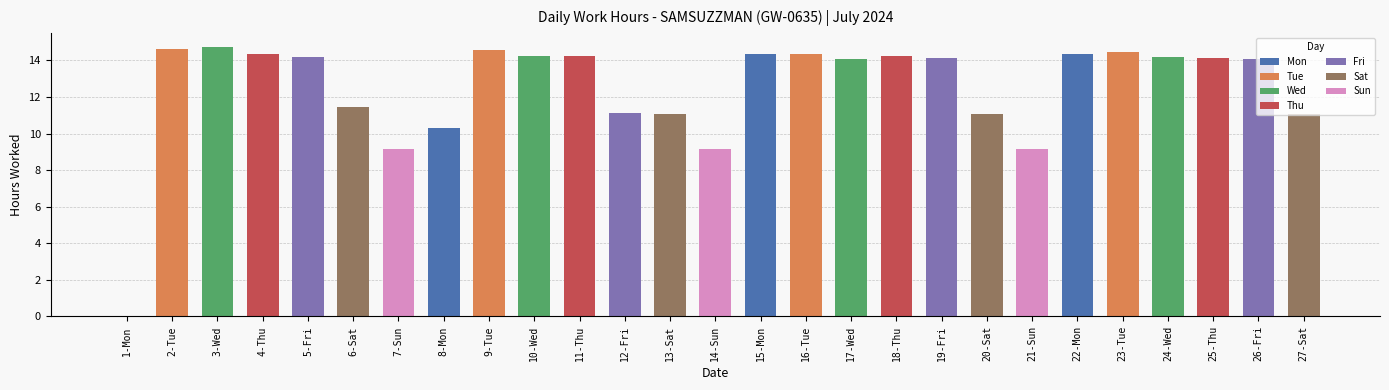

What is the sum of the values at 9-Tue and 5-Fri?

28.8